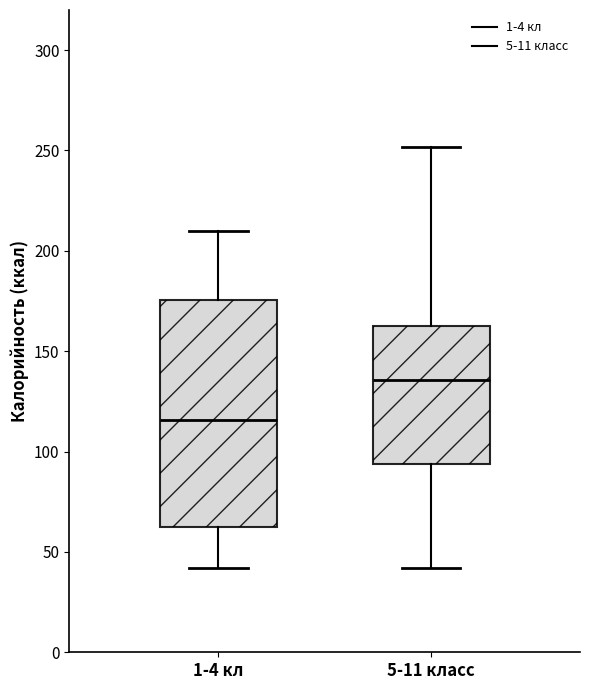

Reading left to right, read every box against the y-axis: the position of its median line, the range the box covers, and the ends of its whiskers. The values are not printed on the chart, so give them approximately, as read against the axis.

1-4 кл: median 115, box 65 to 175, whiskers 40 to 210
5-11 класс: median 135, box 95 to 165, whiskers 40 to 250